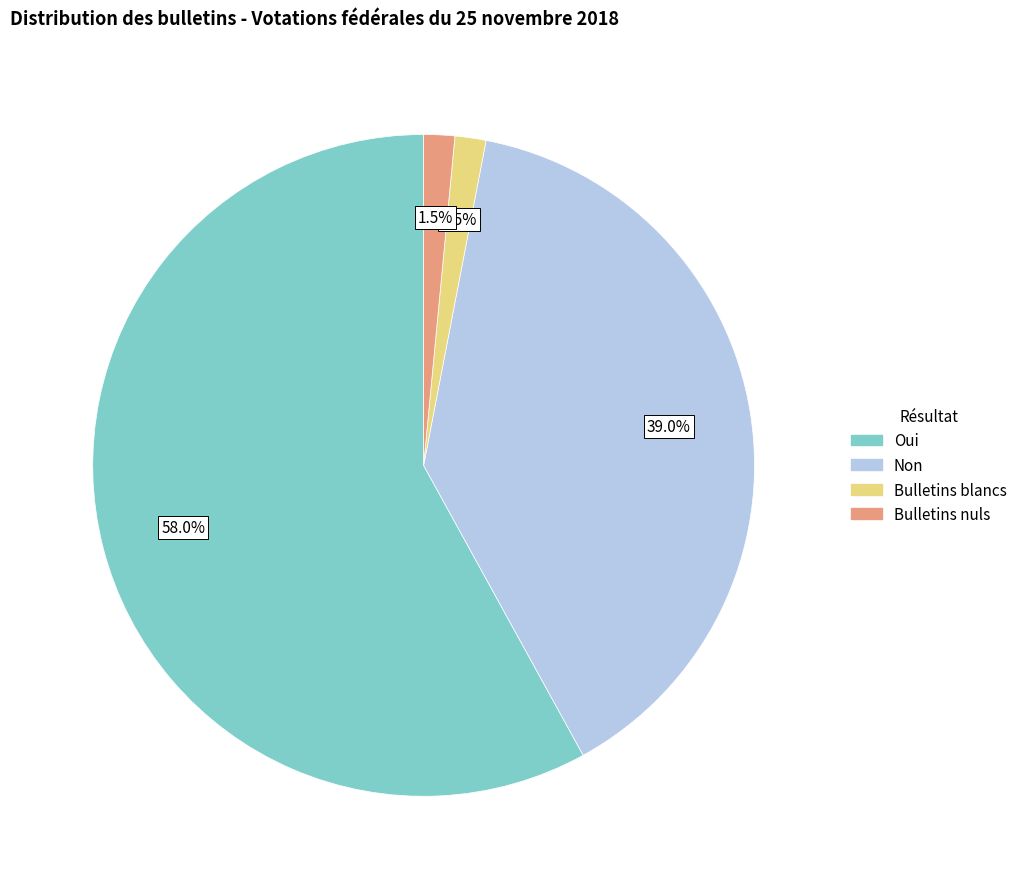

Is the sum of Bulletins blancs and Oui greater than half?

Yes